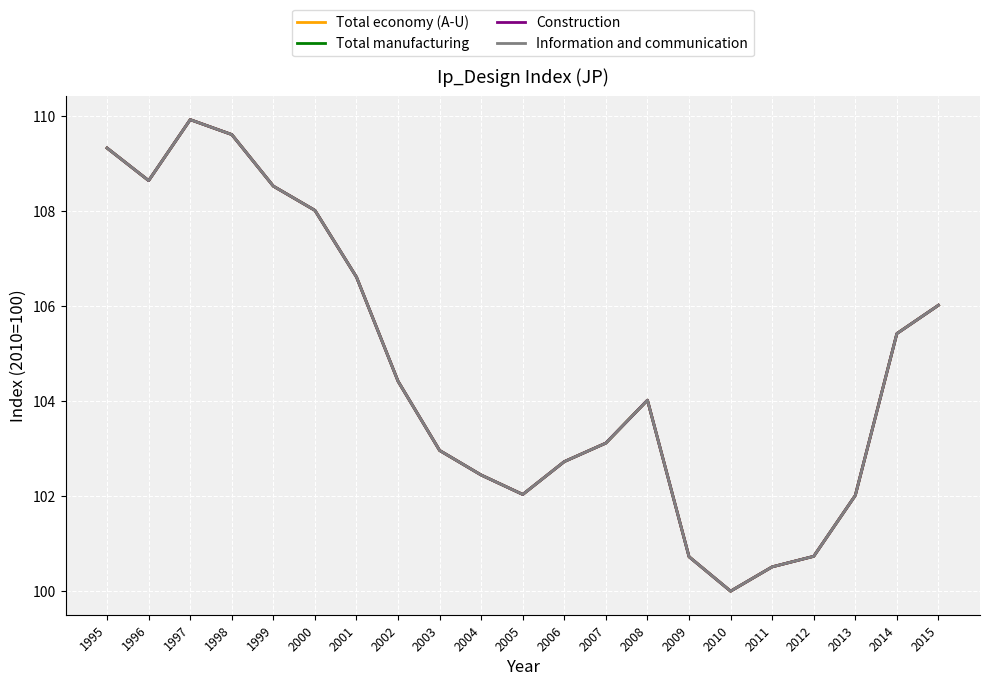

Which has a higher value, 1995 or 2008?

1995